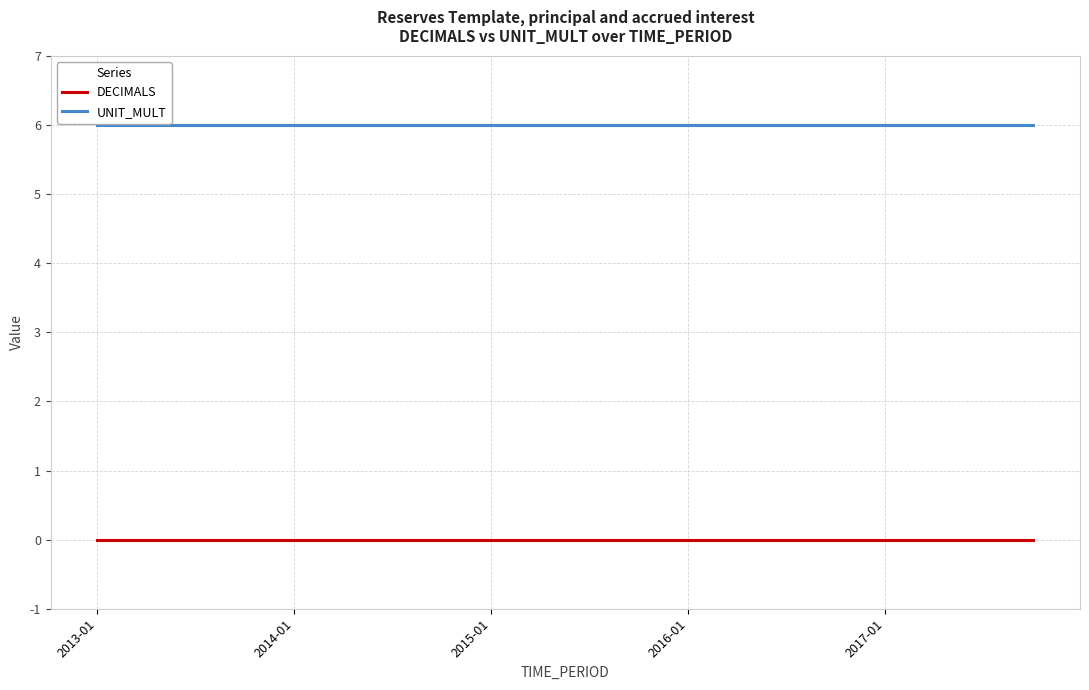

True or false: UNIT_MULT and DECIMALS cross at least once.

False